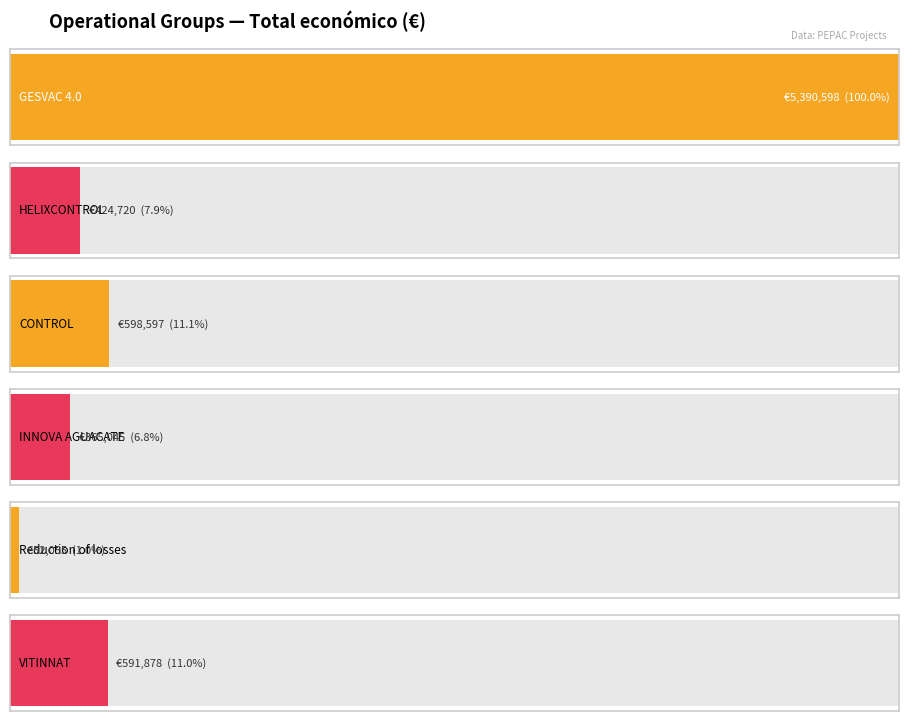

What position from the left is CONTROL?

3